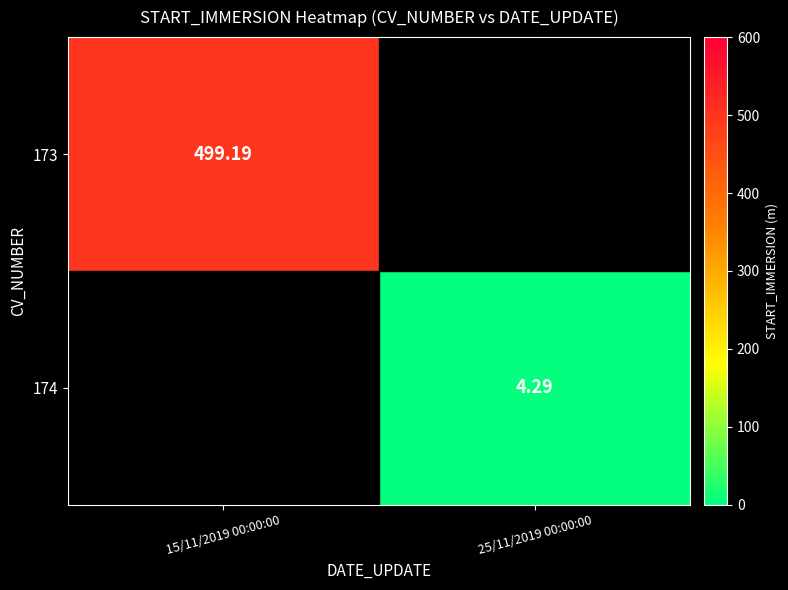

At how many categories does at least one series exceed 471?

1